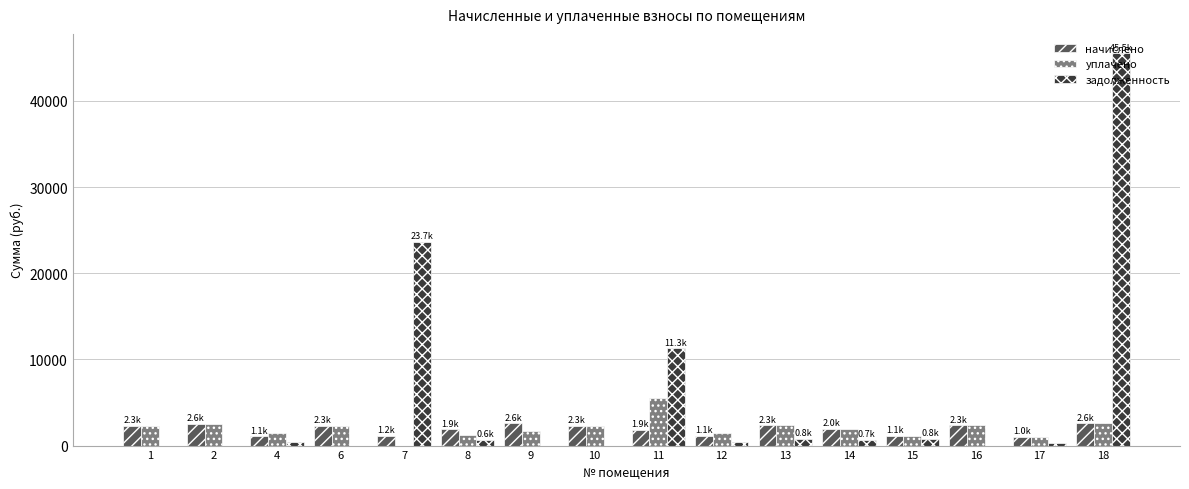

Which series has the largest total across all categories?

задолженность